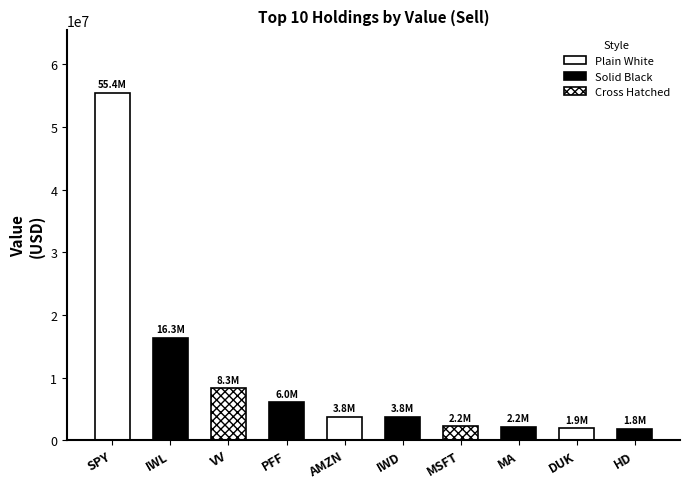

What is the label of the 2nd bar from the left?

IWL